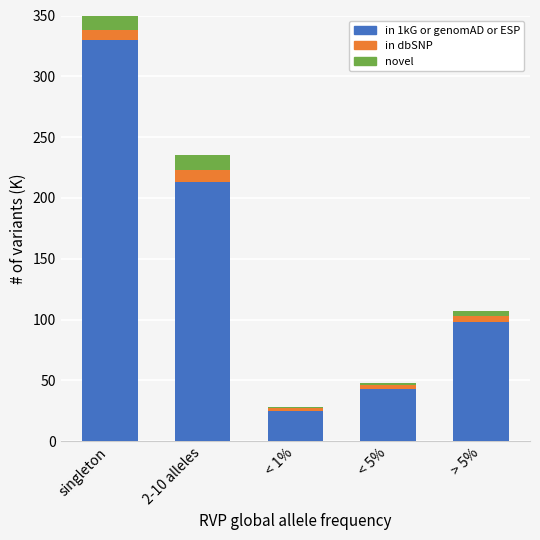

True or false: in 1kG or genomAD or ESP has a value of 25 at < 1%.

True